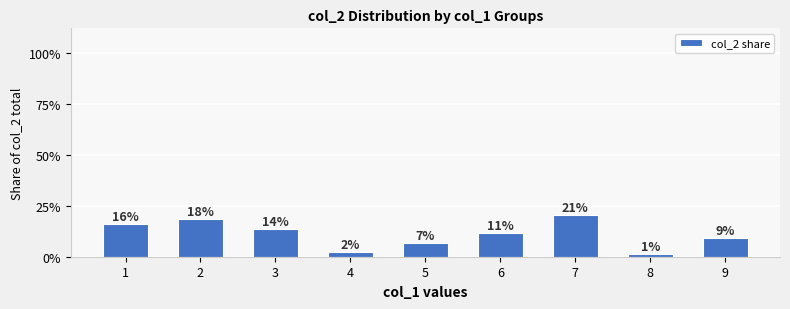

What is the value of the 3rd bar from the left?

0.1